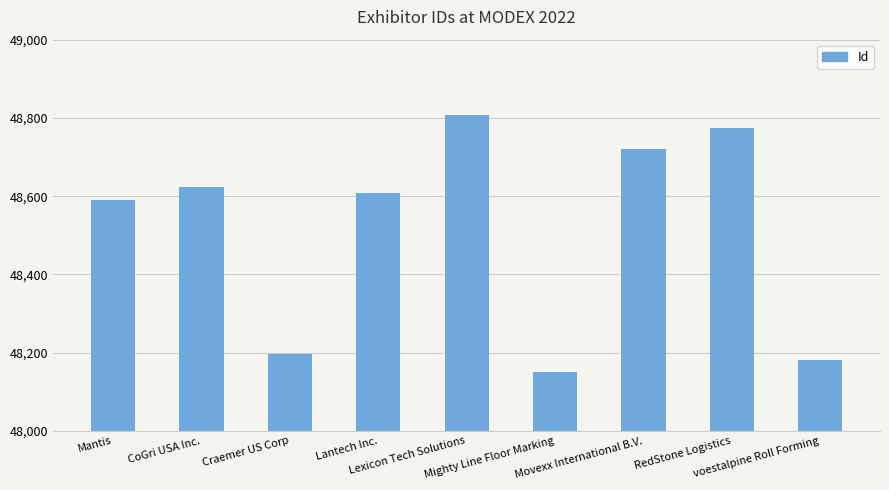

The chart shows a value of 29958 at voestalpine Roll Forming. True or false?

False